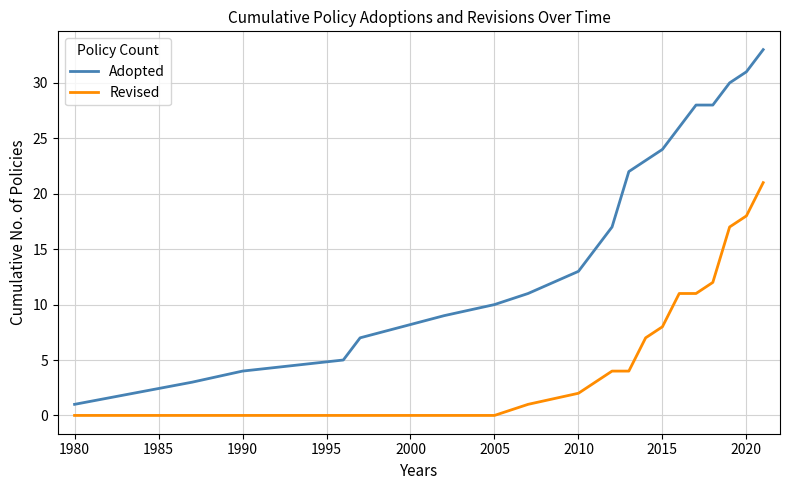

List the series in order of their peak value, lowest first.

Revised, Adopted